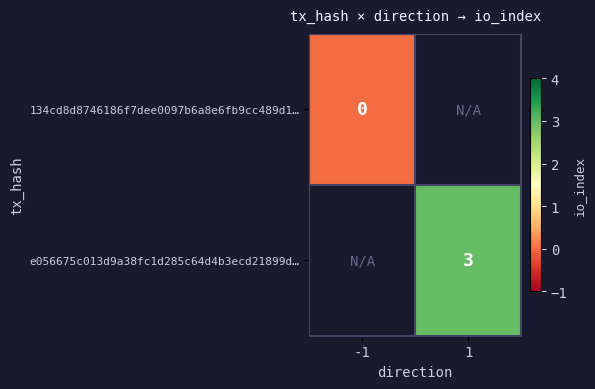

Between -1 and 1, which is larger?

1